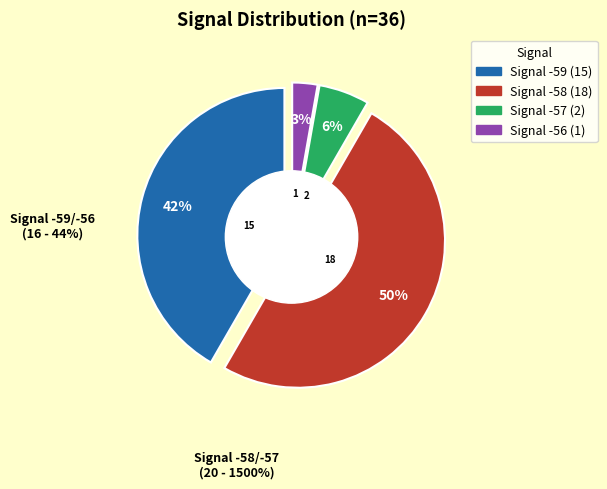

Is it true that 13 is 1% of the pie?

False